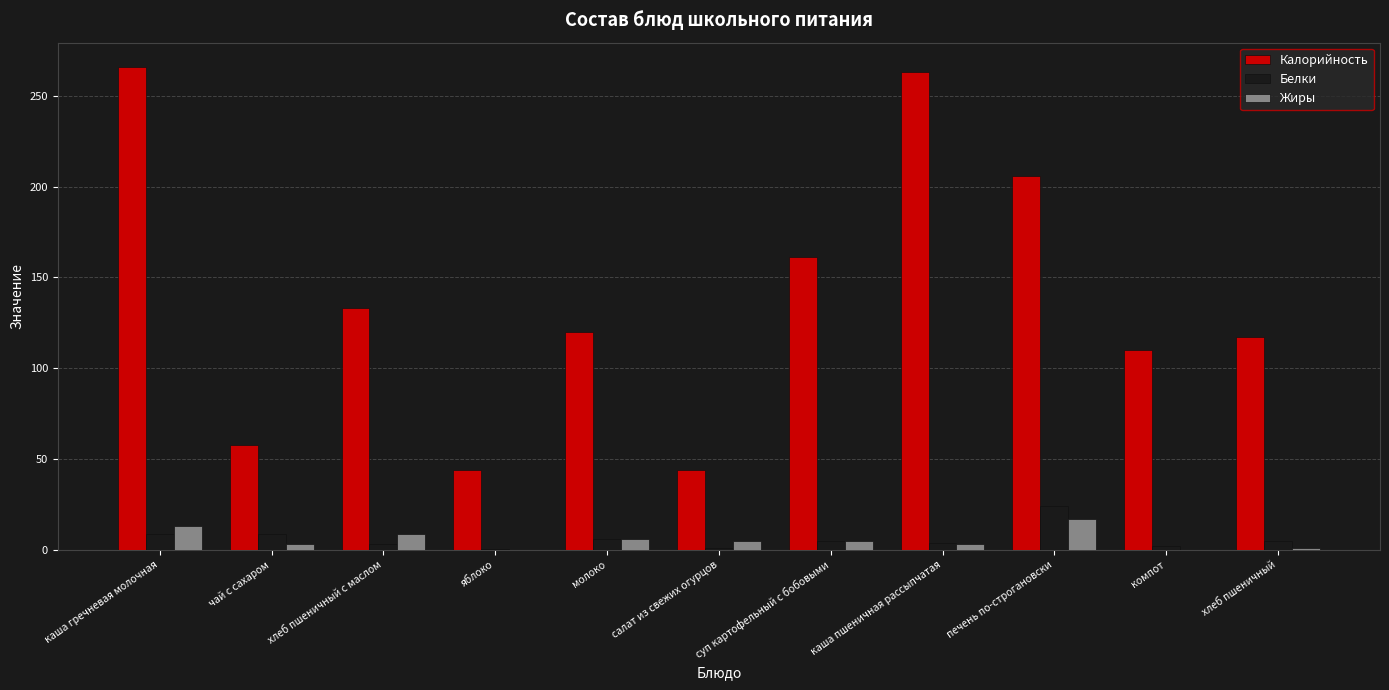

What is the greatest value displayed?

266.0